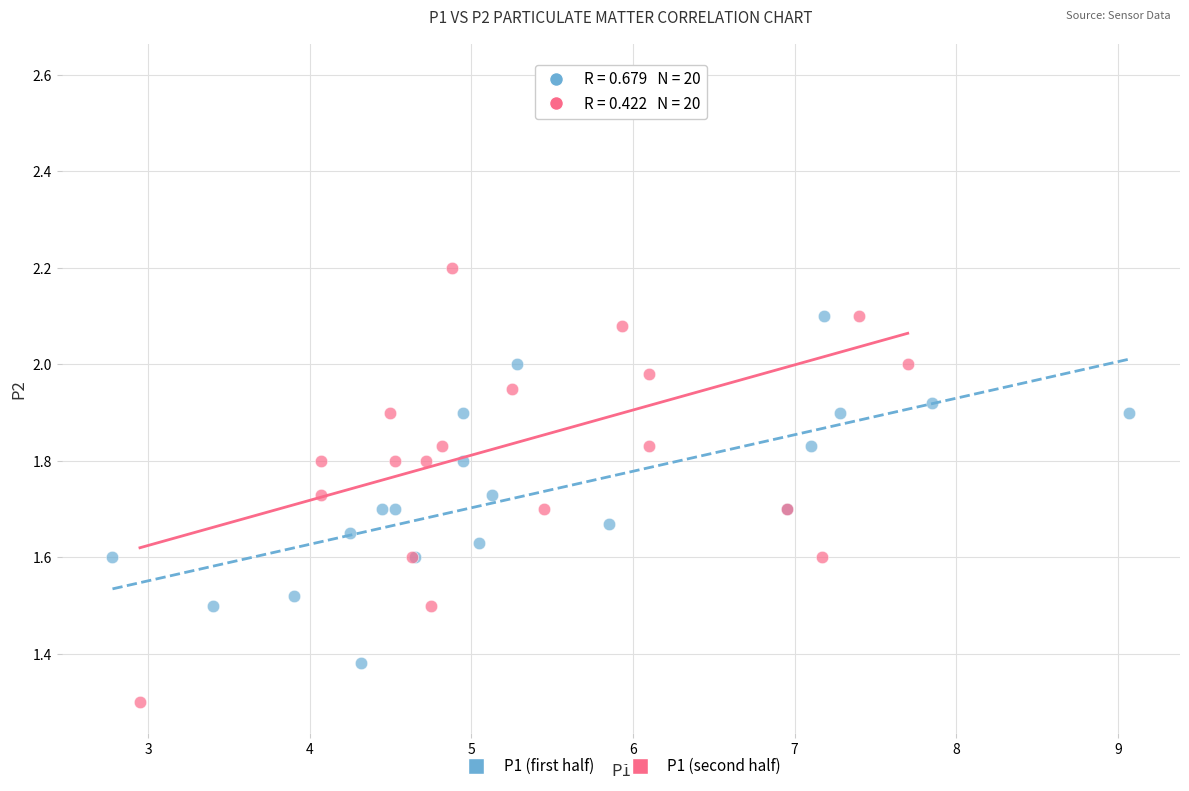

Which series has the widest spread of Y values?

P1 (second half)